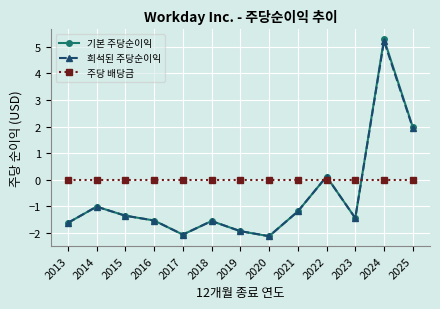

Rank the series at 2024 from highest to lowest value.

기본 주당순이익, 희석된 주당순이익, 주당 배당금